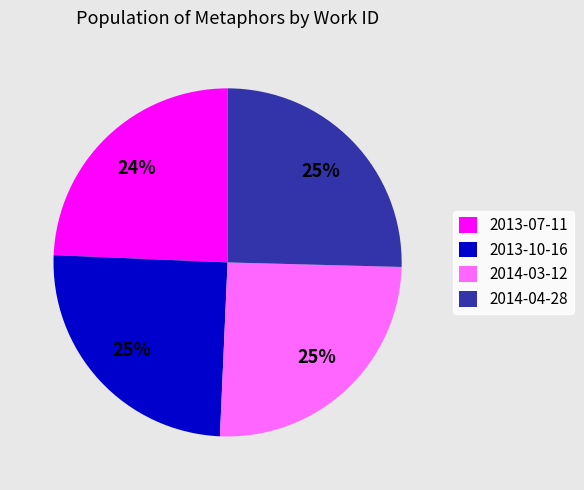

Approximately how many times larger is the value at 2013-10-16 compared to 2013-07-11?

1.0